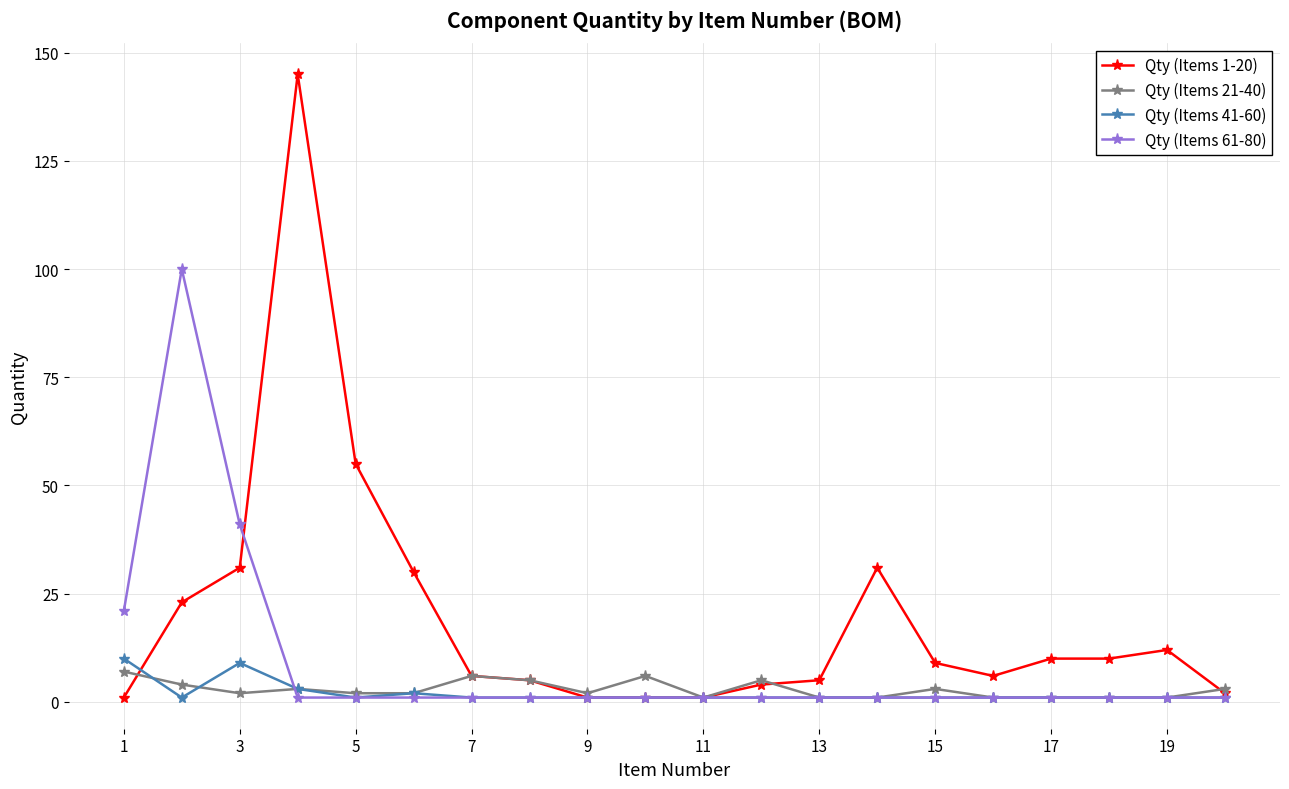

What is the highest value of the Qty (Items 61-80) series?

100